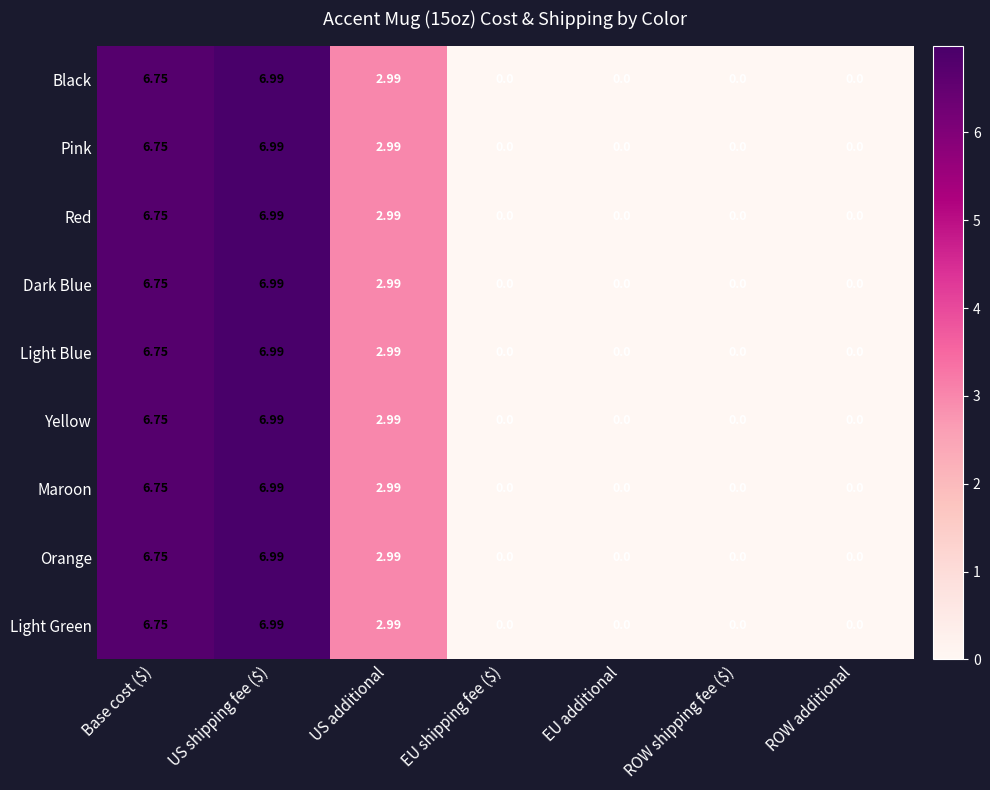

What is the total value across all series at US additional?

26.9